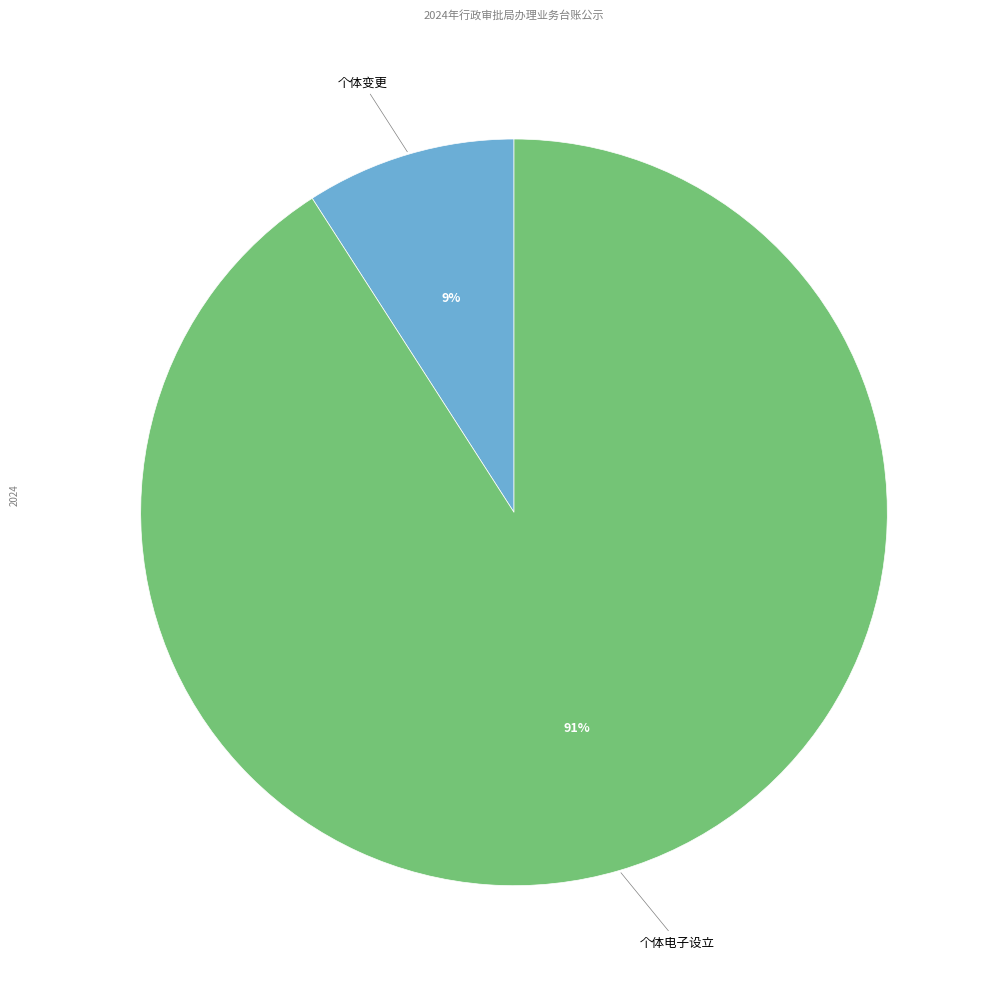

How many slices are in this pie chart?

2